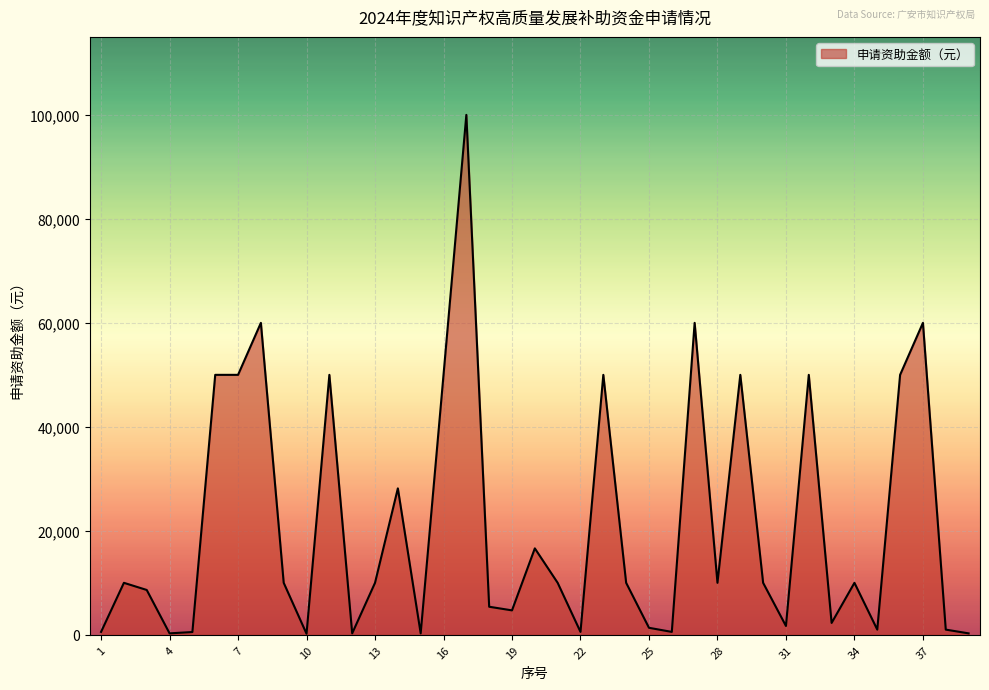

What is the maximum value shown in the chart?

100000.0